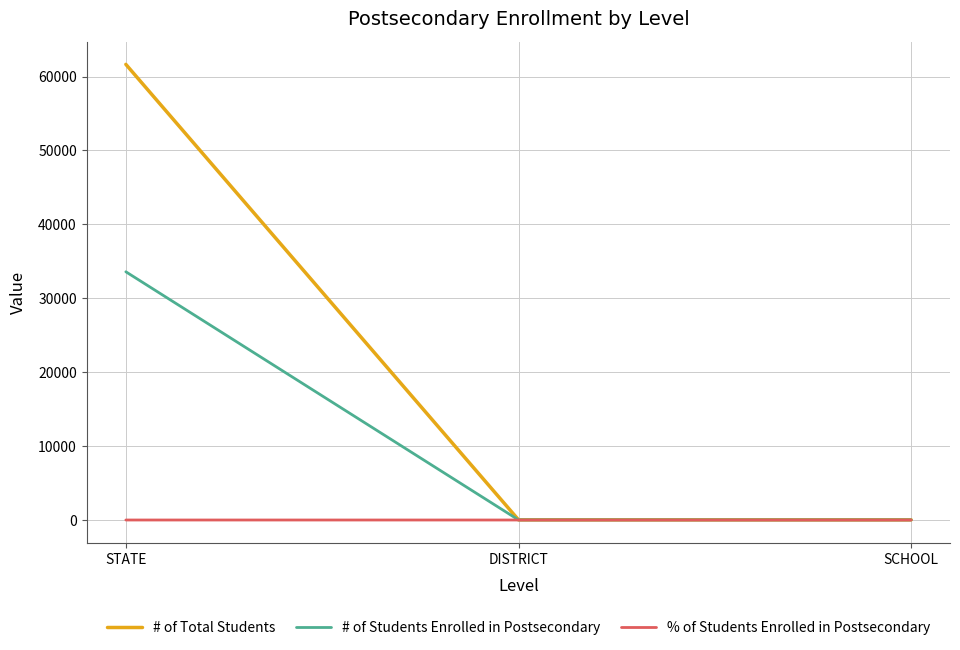

Reading left to right, extract all data points from this chart.

# of Total Students: STATE=61643.0	DISTRICT=26.0	SCHOOL=26.0
# of Students Enrolled in Postsecondary: STATE=33583.0	DISTRICT=13.0	SCHOOL=13.0
% of Students Enrolled in Postsecondary: STATE=0.5	DISTRICT=0.5	SCHOOL=0.5